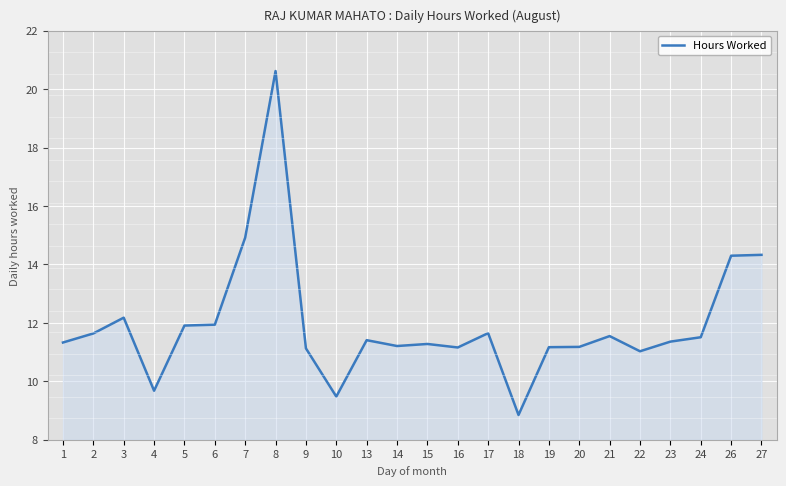

Which category has the lowest value across all series?

18